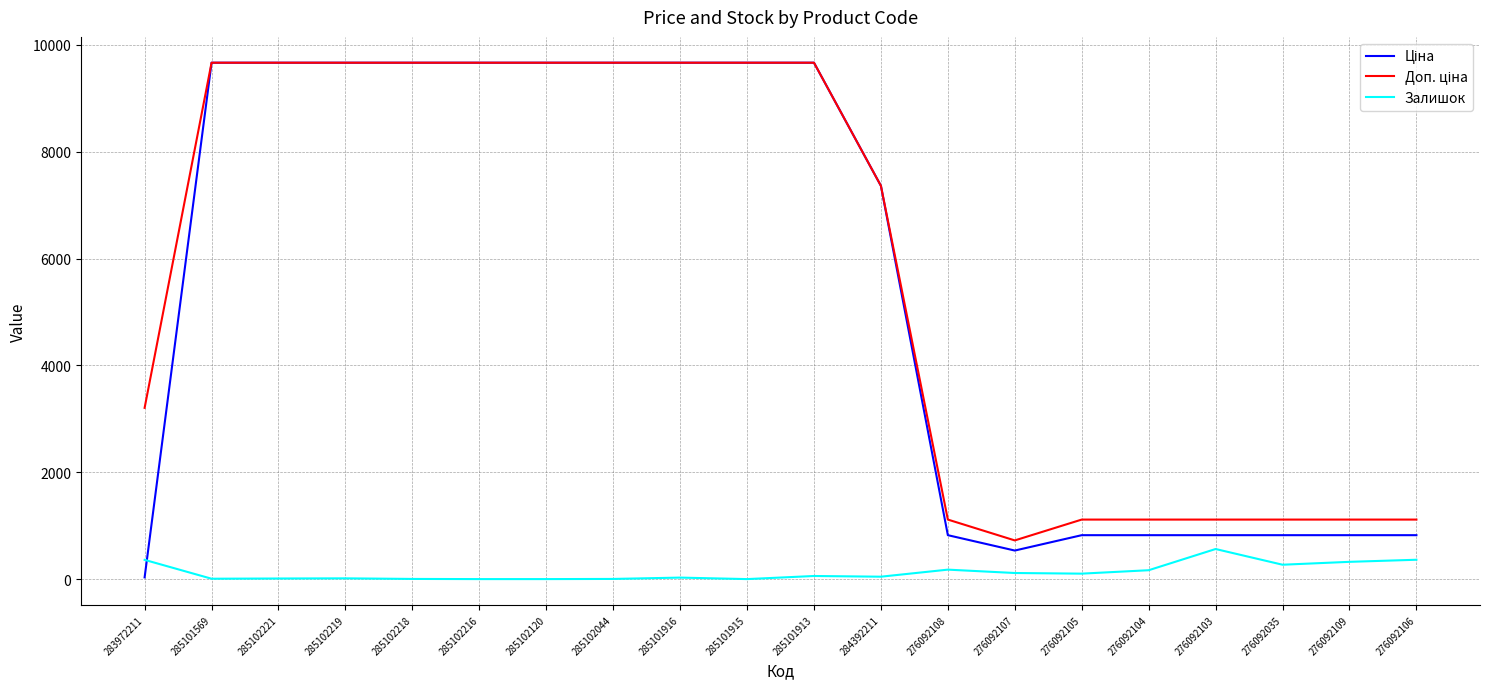

What is the total value across all series at 285102216?

19329.3